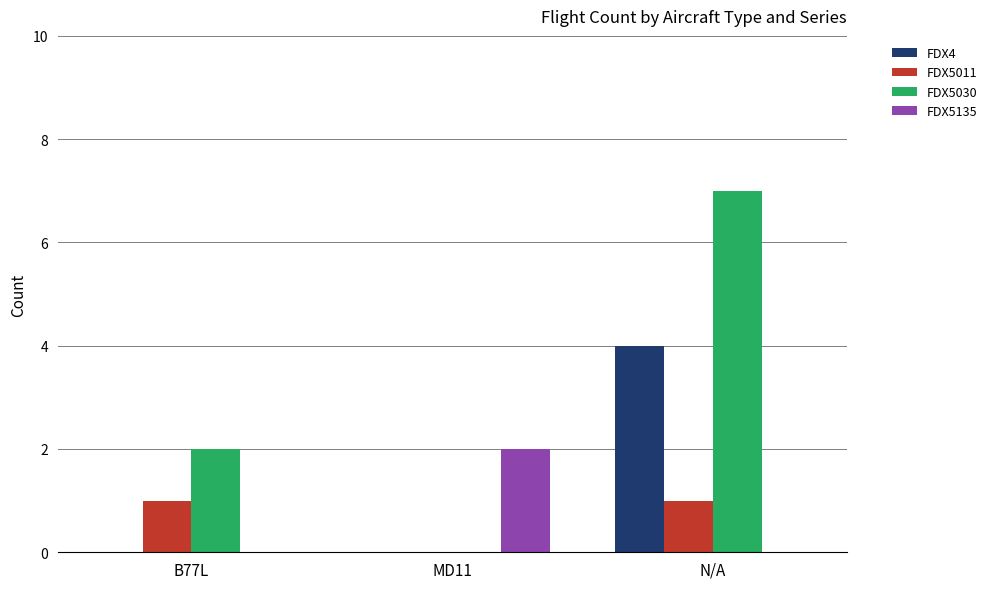

Which series changed the most between B77L and N/A?

FDX5030